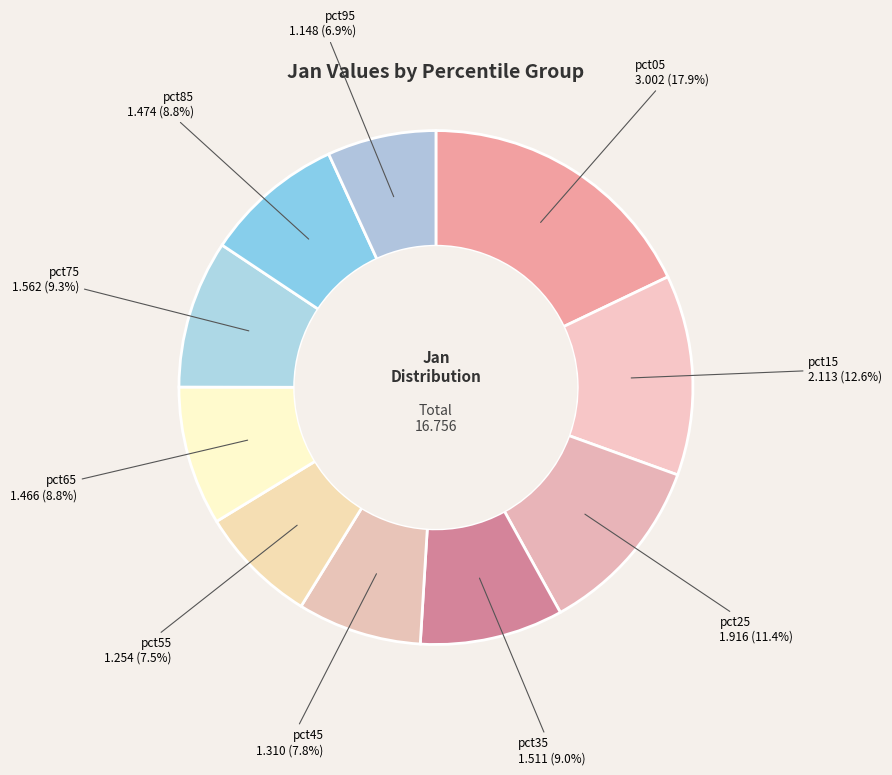

How many slices are in this pie chart?

10